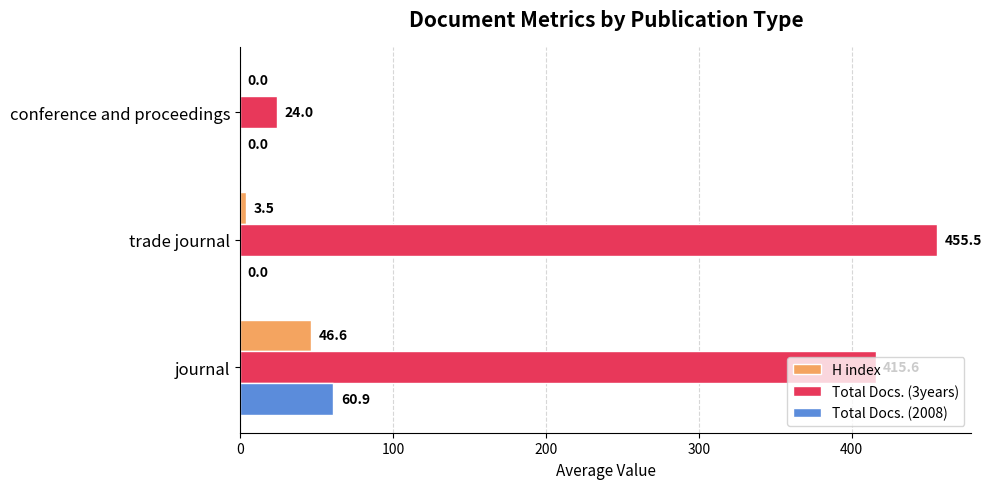

What is the total value across all series at conference and proceedings?

24.0